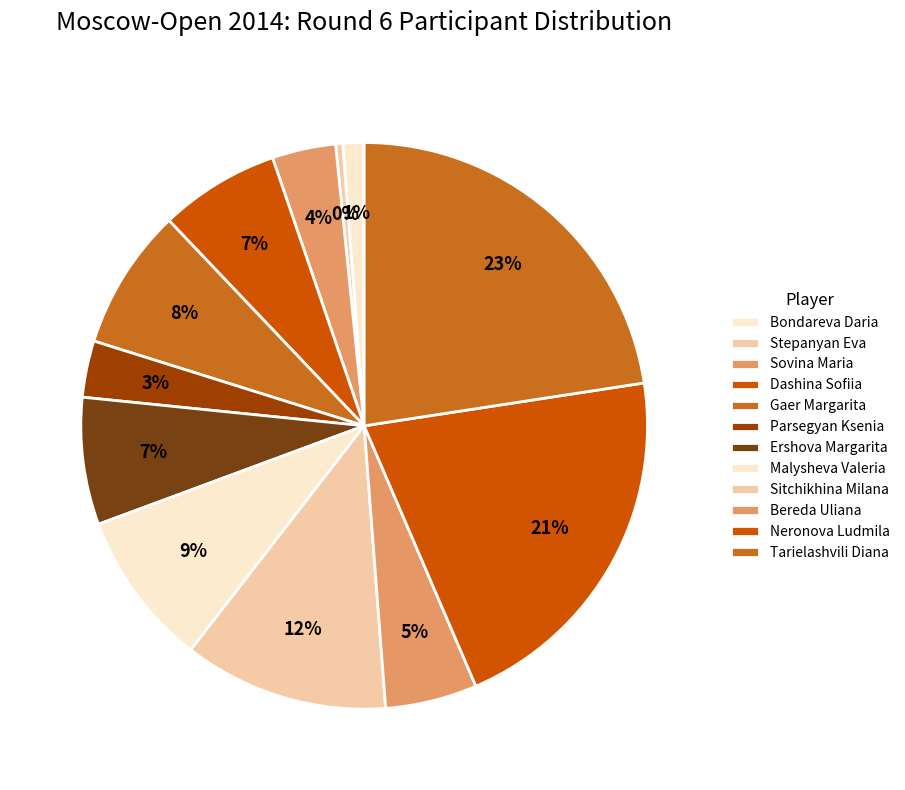

Count the number of slices in the pie.

12